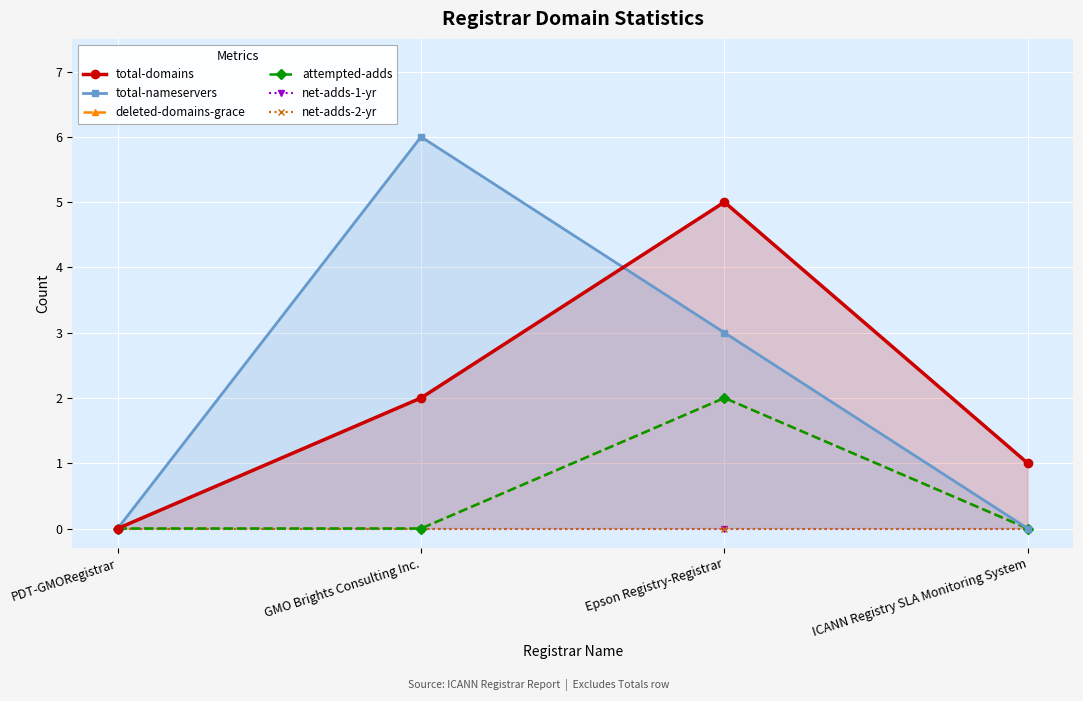

Reading left to right, transcribe all the data shown in this chart.

total-domains: 0	2	5	1
total-nameservers: 0	6	3	0
deleted-domains-grace: 0	0	2	0
attempted-adds: 0	0	2	0
net-adds-1-yr: 0	0	0	0
net-adds-2-yr: 0	0	0	0